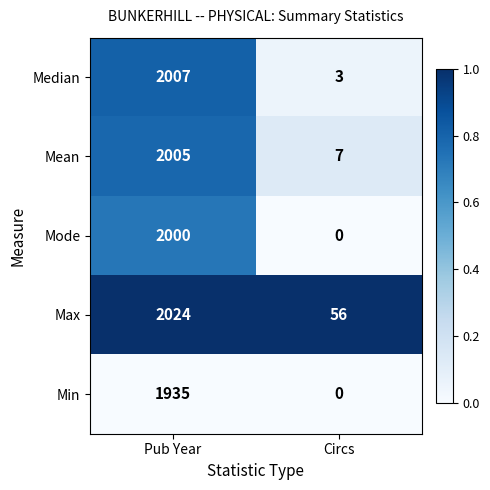

Is it true that Median equals 3137 at Pub Year?

False